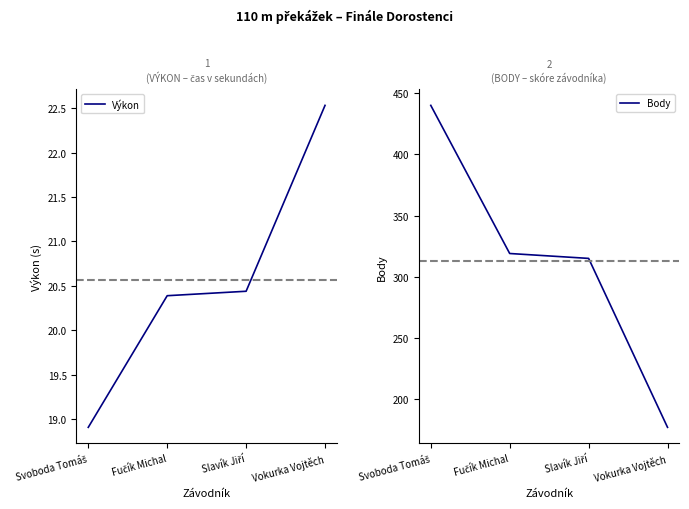

List the labels in order of Výkon value, smallest first.

Svoboda Tomáš, Fučík Michal, Slavík Jiří, Vokurka Vojtěch